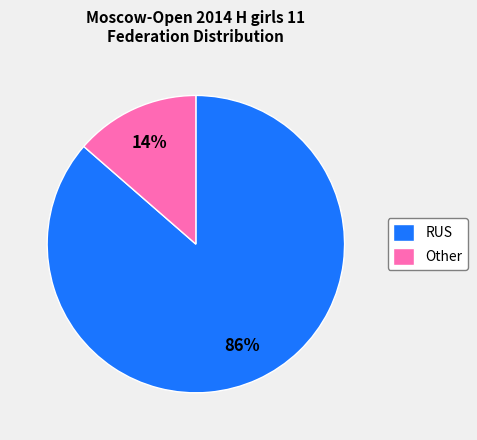

Rank the categories by value from lowest to highest.

Other, RUS